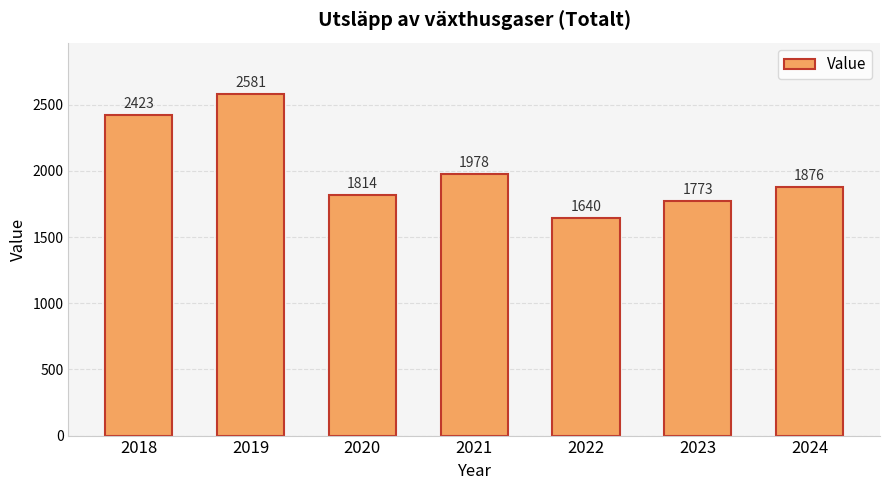

What is the value of the 3rd bar from the left?

1814